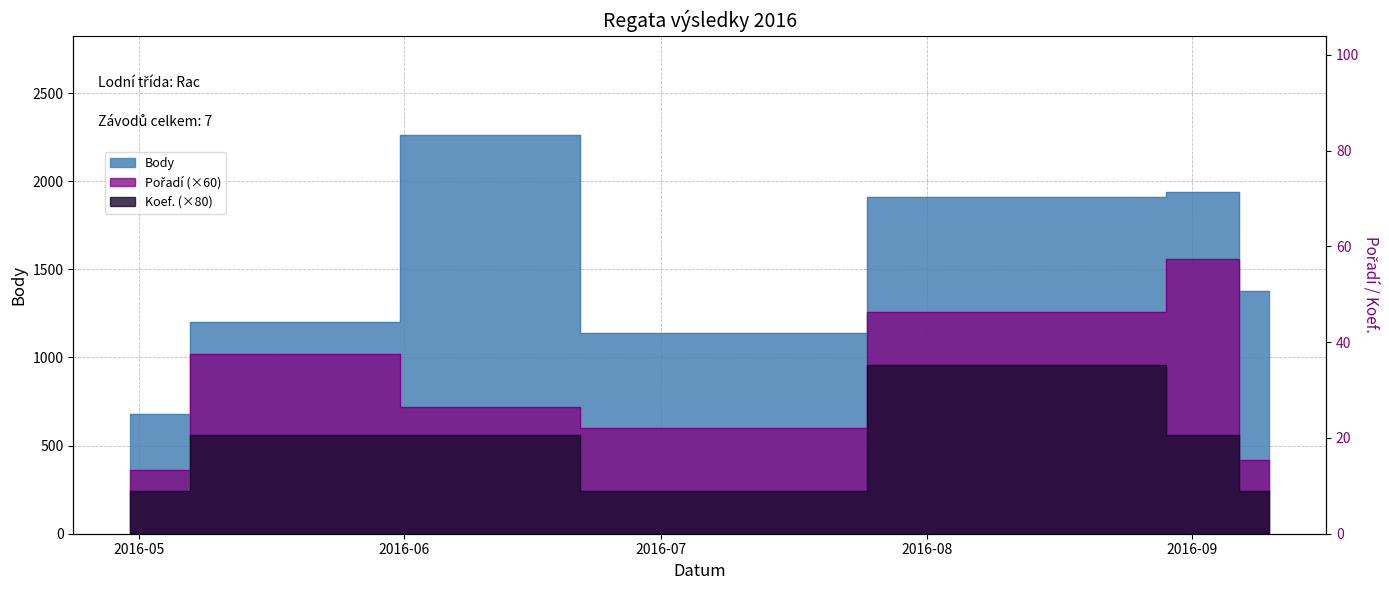

Which category has the highest value across all series?

2016-06-18